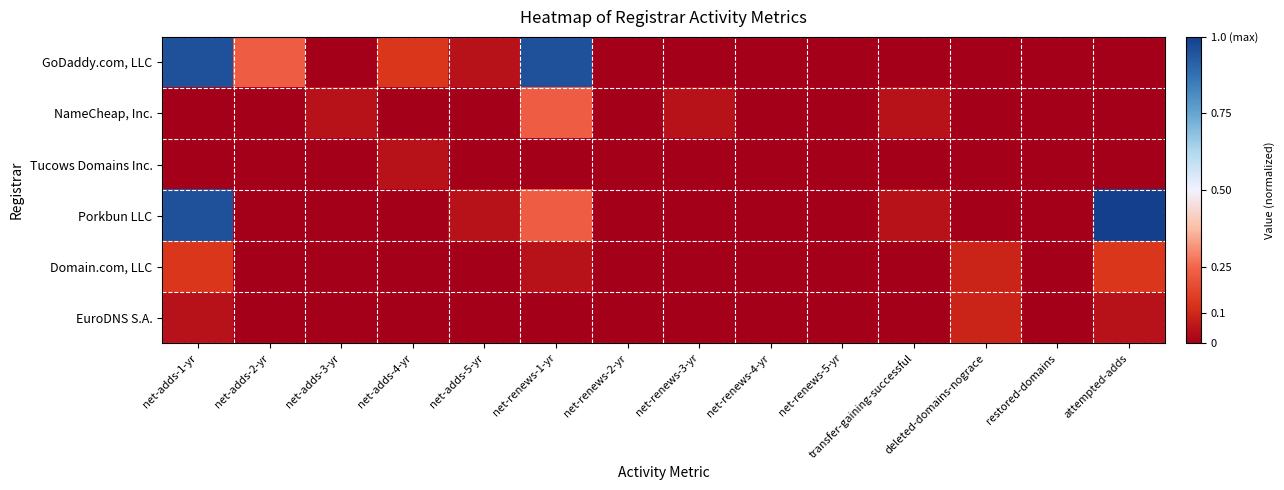

Reading left to right, list all the values displayed in this chart.

GoDaddy.com, LLC: net-adds-1-yr=1.0	net-adds-2-yr=0.2	net-adds-3-yr=0.0	net-adds-4-yr=0.1	net-adds-5-yr=0.0	net-renews-1-yr=1.0	net-renews-2-yr=0.0	net-renews-3-yr=0.0	net-renews-4-yr=0.0	net-renews-5-yr=0.0	transfer-gaining-successful=0.0	deleted-domains-nograce=0.0	restored-domains=0.0	attempted-adds=0.0
NameCheap, Inc.: net-adds-1-yr=0.0	net-adds-2-yr=0.0	net-adds-3-yr=0.0	net-adds-4-yr=0.0	net-adds-5-yr=0.0	net-renews-1-yr=0.2	net-renews-2-yr=0.0	net-renews-3-yr=0.0	net-renews-4-yr=0.0	net-renews-5-yr=0.0	transfer-gaining-successful=0.0	deleted-domains-nograce=0.0	restored-domains=0.0	attempted-adds=0.0
Tucows Domains Inc.: net-adds-1-yr=0.0	net-adds-2-yr=0.0	net-adds-3-yr=0.0	net-adds-4-yr=0.0	net-adds-5-yr=0.0	net-renews-1-yr=0.0	net-renews-2-yr=0.0	net-renews-3-yr=0.0	net-renews-4-yr=0.0	net-renews-5-yr=0.0	transfer-gaining-successful=0.0	deleted-domains-nograce=0.0	restored-domains=0.0	attempted-adds=0.0
Porkbun LLC: net-adds-1-yr=1.0	net-adds-2-yr=0.0	net-adds-3-yr=0.0	net-adds-4-yr=0.0	net-adds-5-yr=0.0	net-renews-1-yr=0.2	net-renews-2-yr=0.0	net-renews-3-yr=0.0	net-renews-4-yr=0.0	net-renews-5-yr=0.0	transfer-gaining-successful=0.0	deleted-domains-nograce=0.0	restored-domains=0.0	attempted-adds=1.0
Domain.com, LLC: net-adds-1-yr=0.1	net-adds-2-yr=0.0	net-adds-3-yr=0.0	net-adds-4-yr=0.0	net-adds-5-yr=0.0	net-renews-1-yr=0.0	net-renews-2-yr=0.0	net-renews-3-yr=0.0	net-renews-4-yr=0.0	net-renews-5-yr=0.0	transfer-gaining-successful=0.0	deleted-domains-nograce=0.1	restored-domains=0.0	attempted-adds=0.1
EuroDNS S.A.: net-adds-1-yr=0.0	net-adds-2-yr=0.0	net-adds-3-yr=0.0	net-adds-4-yr=0.0	net-adds-5-yr=0.0	net-renews-1-yr=0.0	net-renews-2-yr=0.0	net-renews-3-yr=0.0	net-renews-4-yr=0.0	net-renews-5-yr=0.0	transfer-gaining-successful=0.0	deleted-domains-nograce=0.1	restored-domains=0.0	attempted-adds=0.0